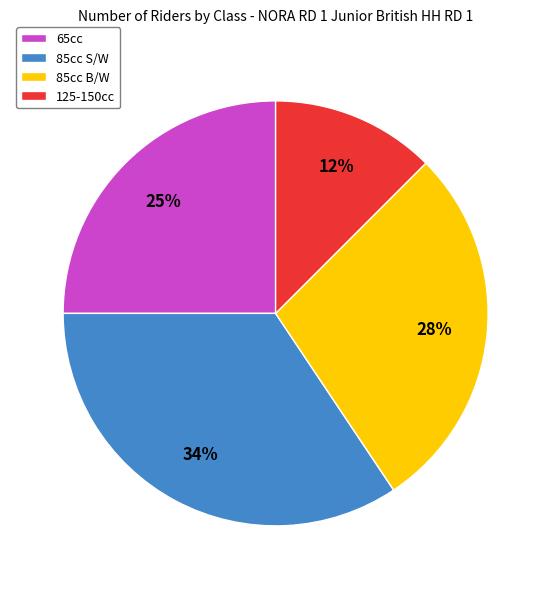

What percentage is the 85cc S/W slice, to the nearest percent?

34%